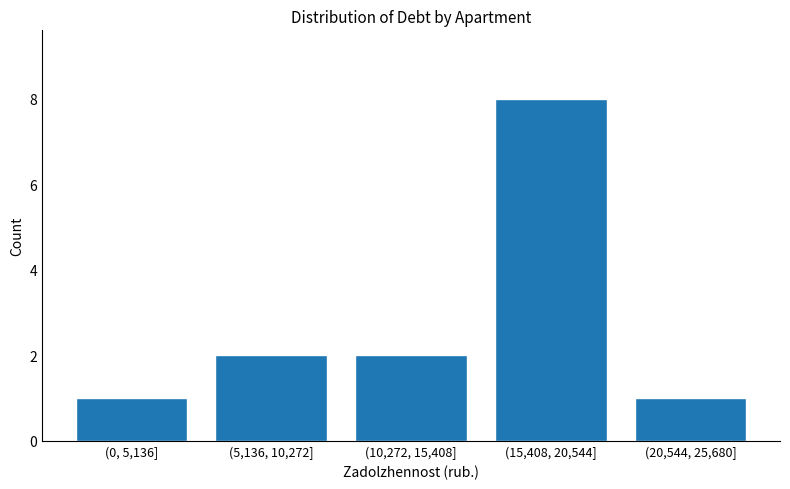

Reading left to right, what are all the values shown in this chart?

1	2	2	8	1